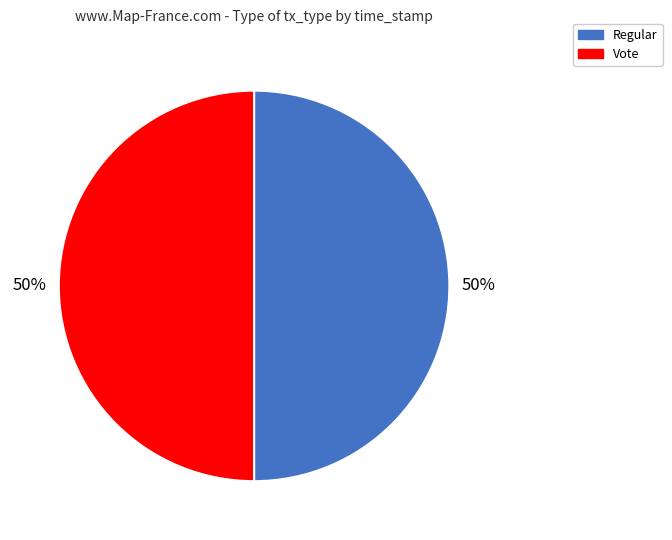

Combined, do Regular and Vote account for over 50%?

Yes